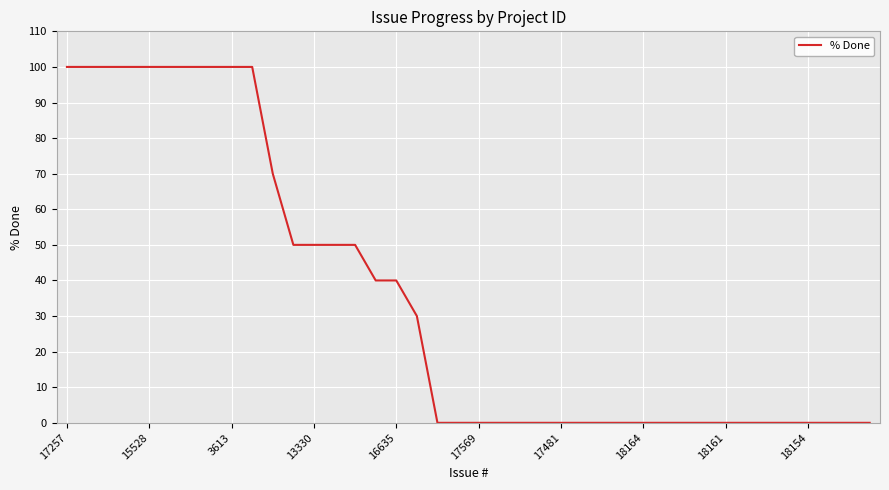

What is the difference between the maximum and minimum values?

100